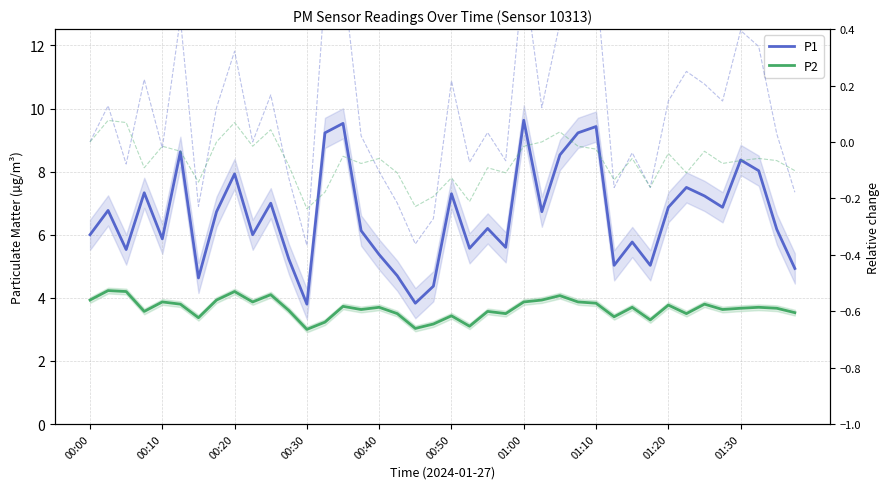

The value of P2 rel at 00:20 is 0.1. True or false?

True